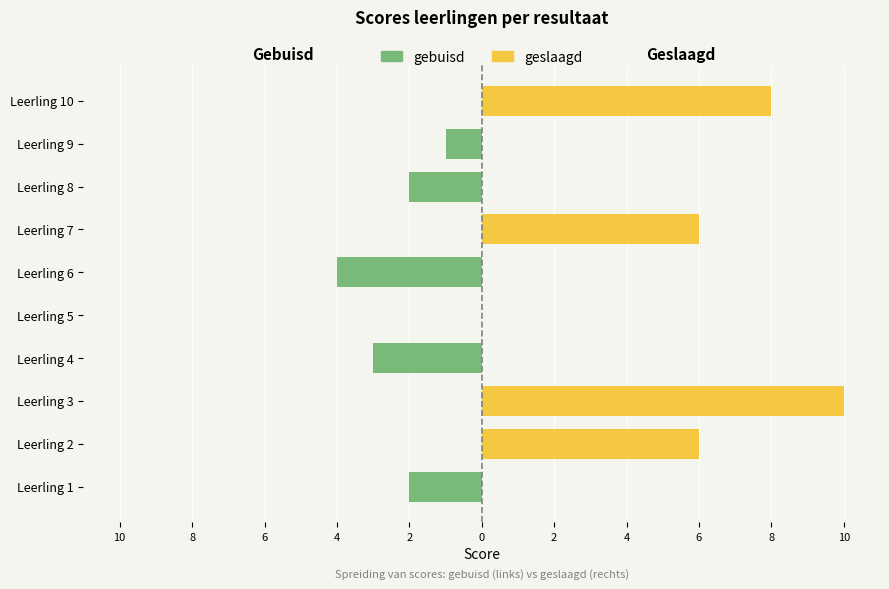

At which label is gebuisd closest to 0?

Leerling 2